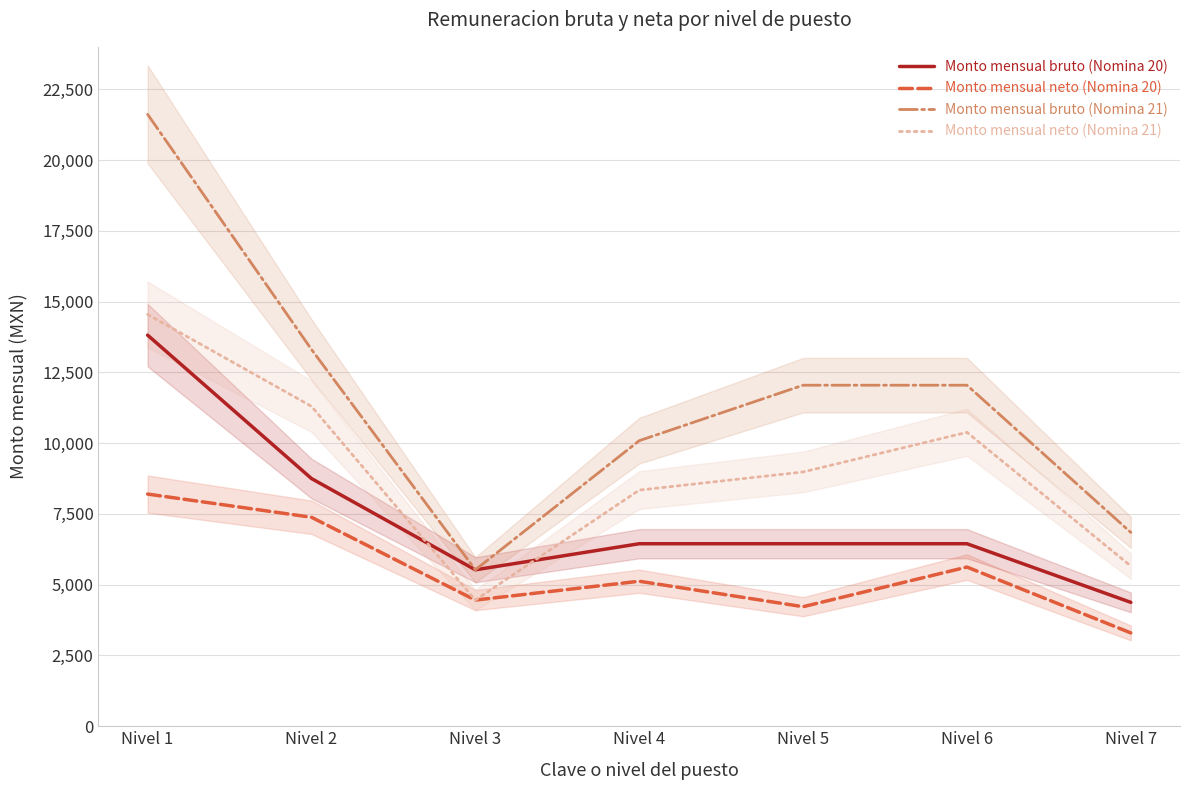

What is the difference between the maximum and minimum values in the Monto mensual neto (Nomina 20) series?

4905.4